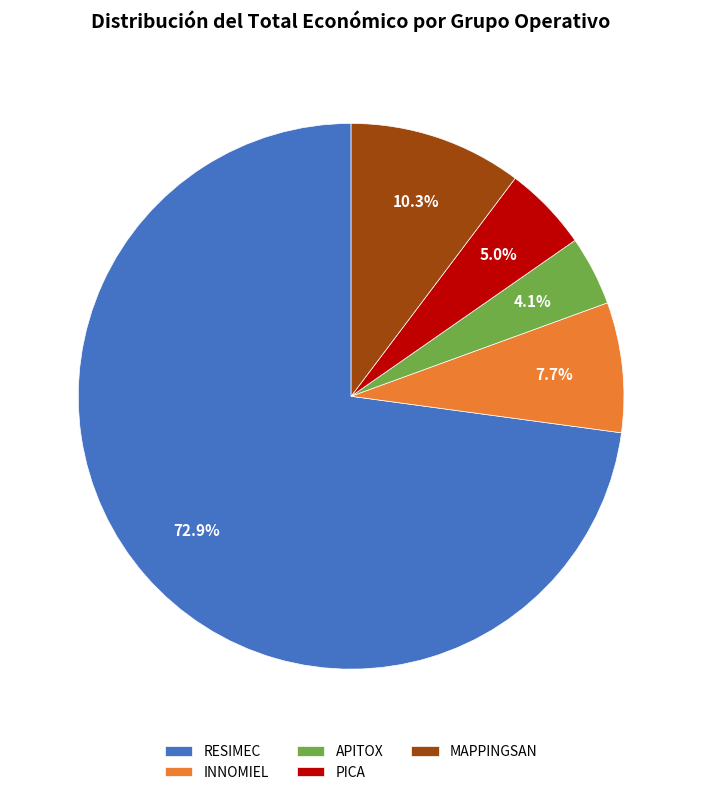

Which slice represents more than half of the pie?

RESIMEC